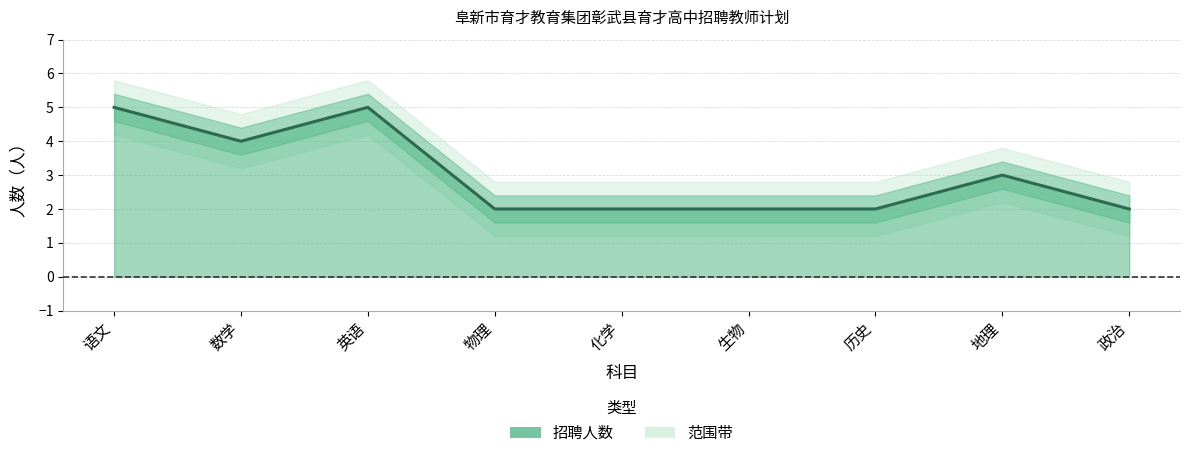

Approximately how many times larger is the value at 政治 compared to 英语?

0.4